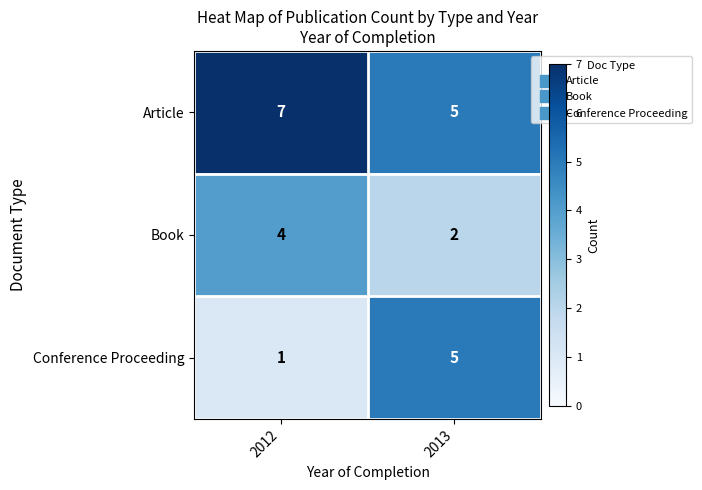

Rank the series by their maximum value, from highest to lowest.

Article, Conference Proceeding, Book